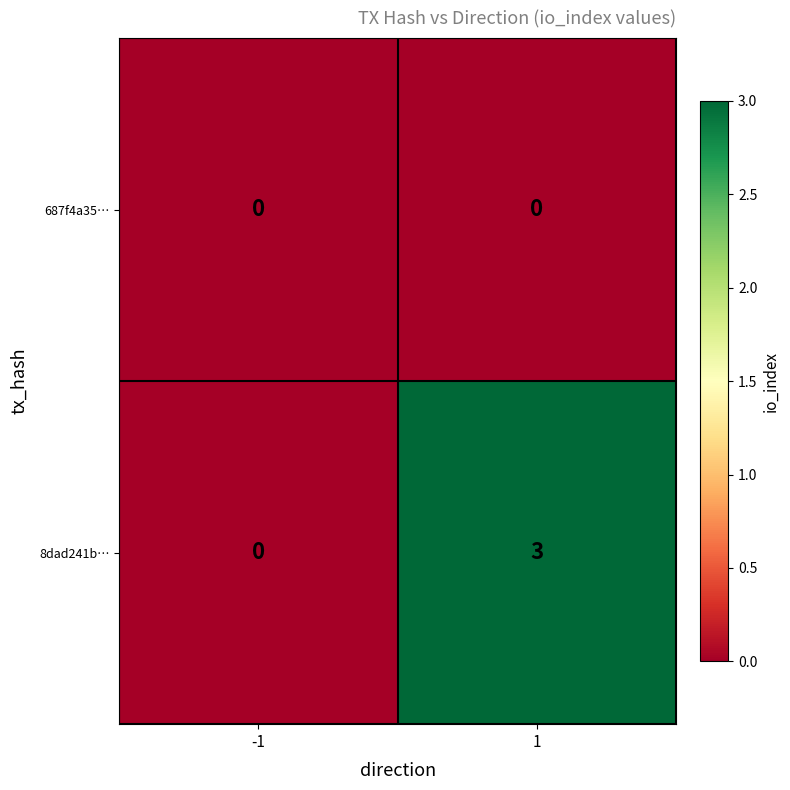

At which category is the sum across all series the highest?

1